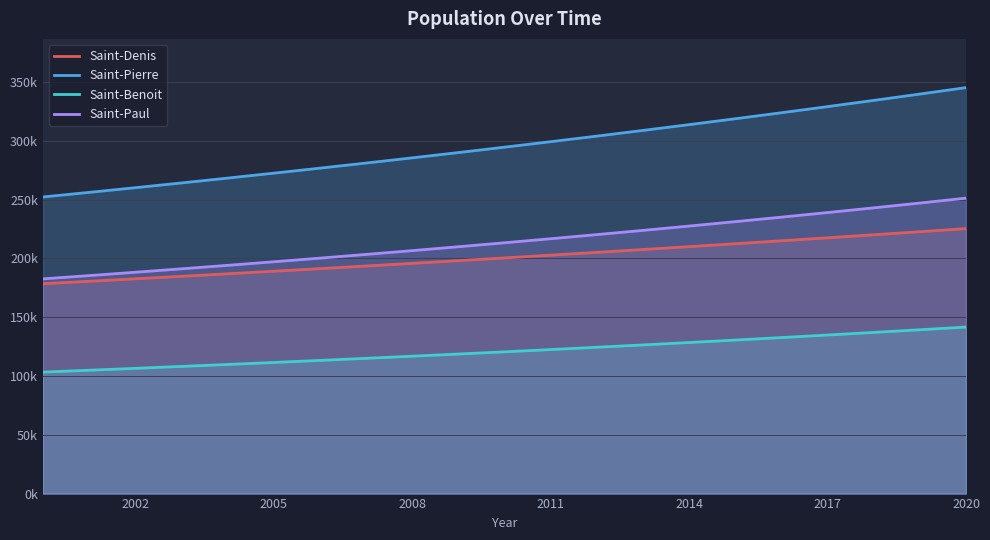

What value does the Saint-Denis series have at 2002?

180475.9